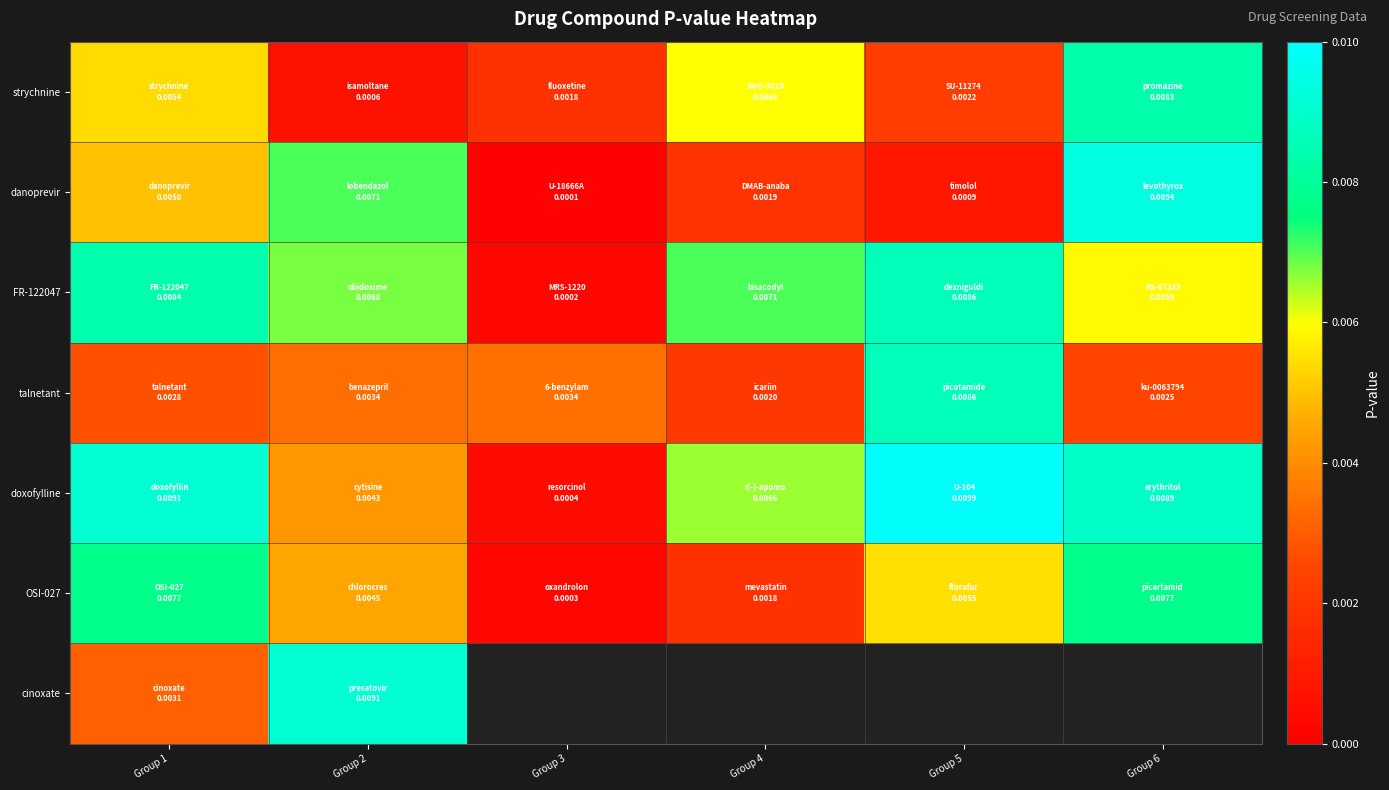

List the series in order of their peak value, highest first.

doxofylline, danoprevir, cinoxate, FR-122047, talnetant, strychnine, OSI-027